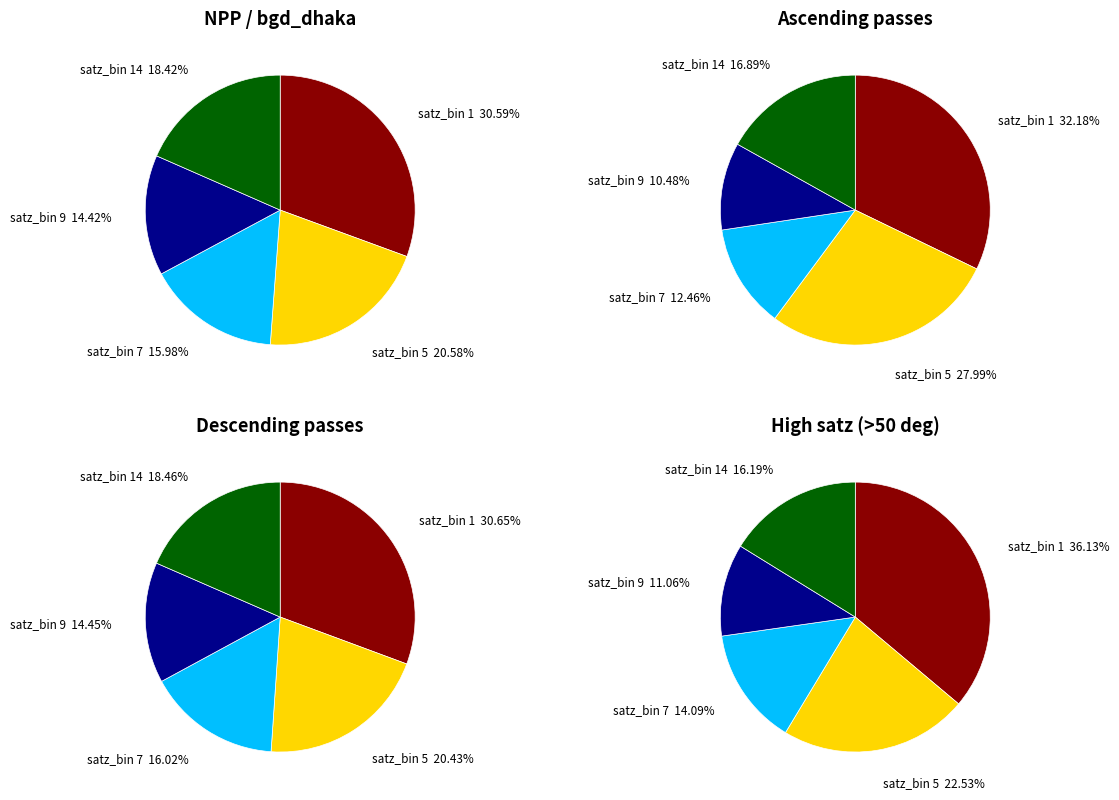

What percentage is the Bin 9 (satz_bin=9) slice, to the nearest percent?

14%